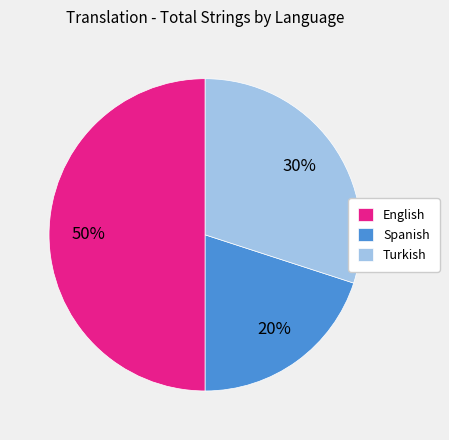

To the nearest percent, what portion does Spanish represent?

20%